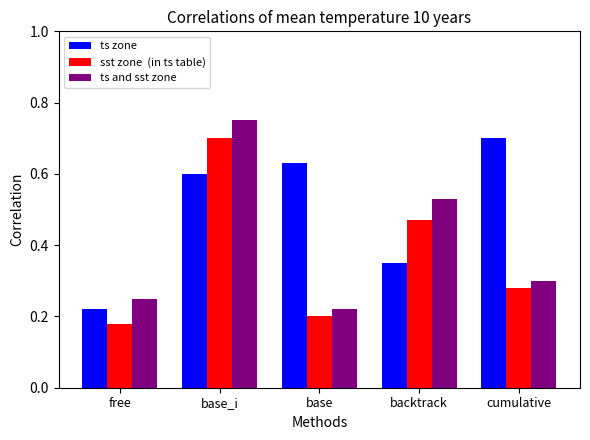

What is the difference between the highest and lowest values at cumulative?

0.4